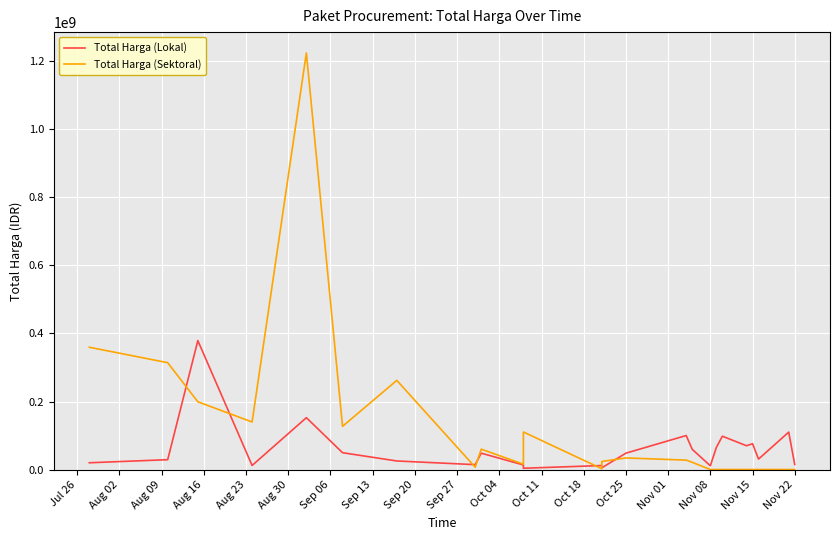

At how many categories does at least one series exceed 705865021?

1